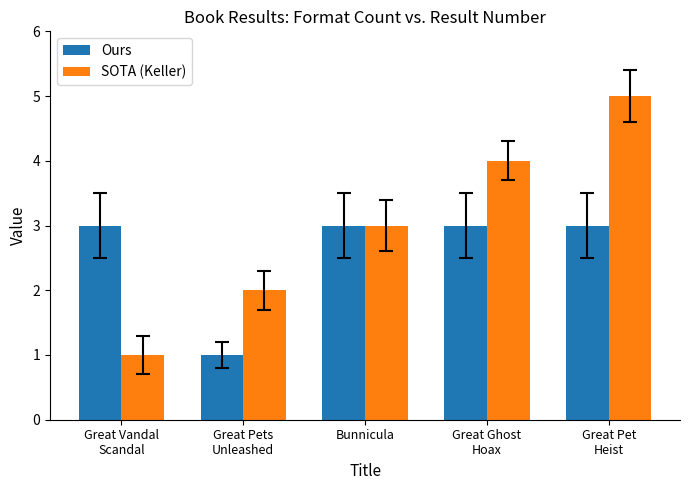

What is the spread (max minus min) of values at Great Ghost
Hoax?

1